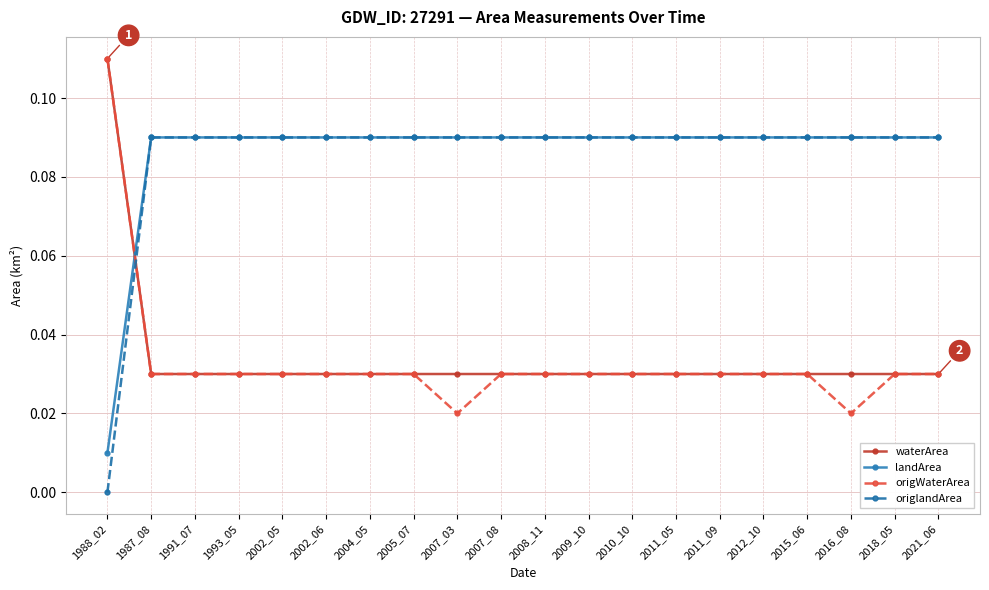

Where do landArea and origWaterArea first cross each other?

1988_02 and 1987_08